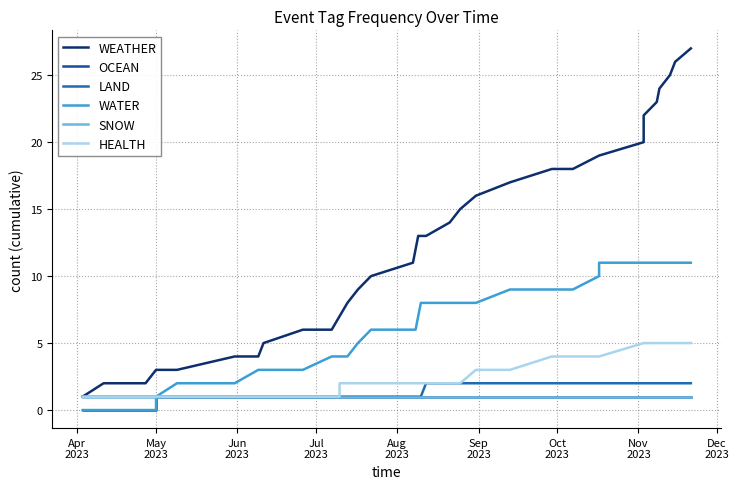

How many series are shown in this chart?

6